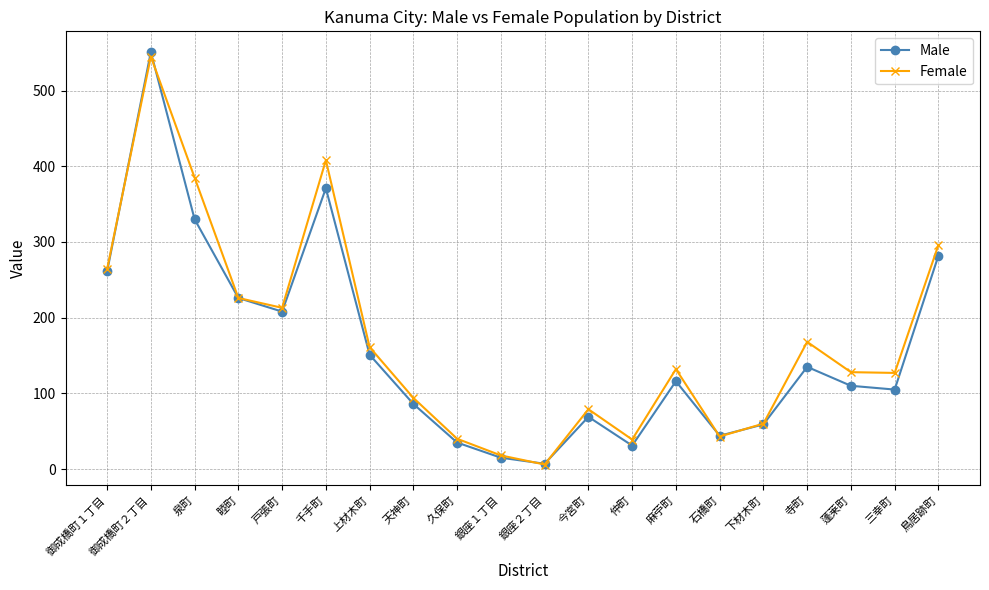

Which series changed the most between 御成橋町２丁目 and 睦町?

Male